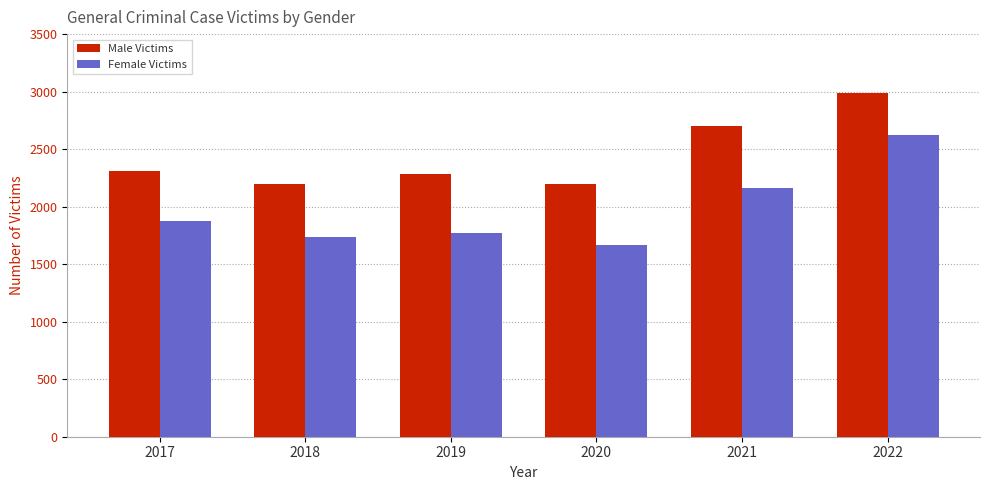

Which series has the largest total across all categories?

Male Victims